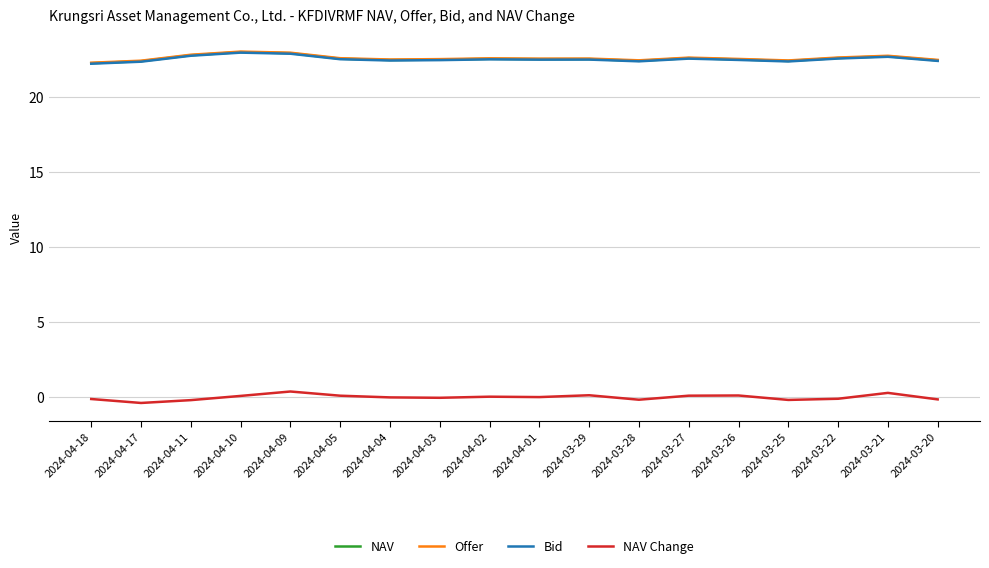

What is the highest value of the NAV series?

23.0